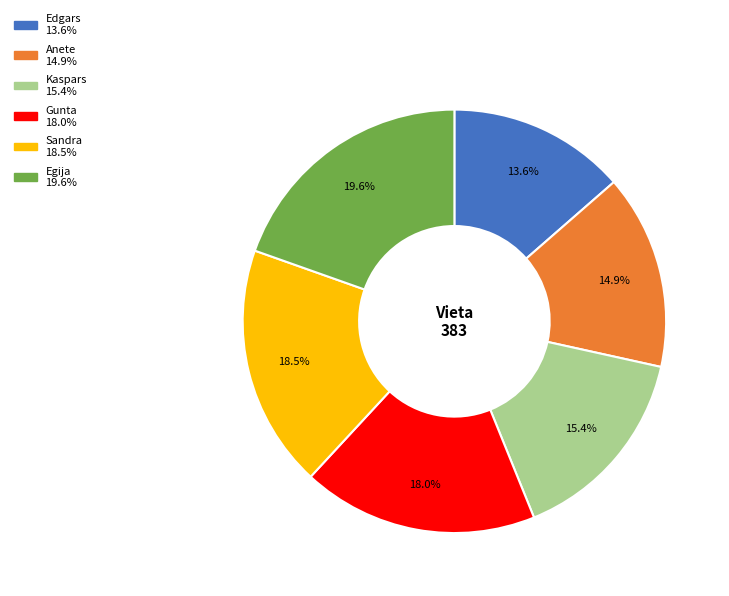

Is it true that Egija is 20% of the pie?

True